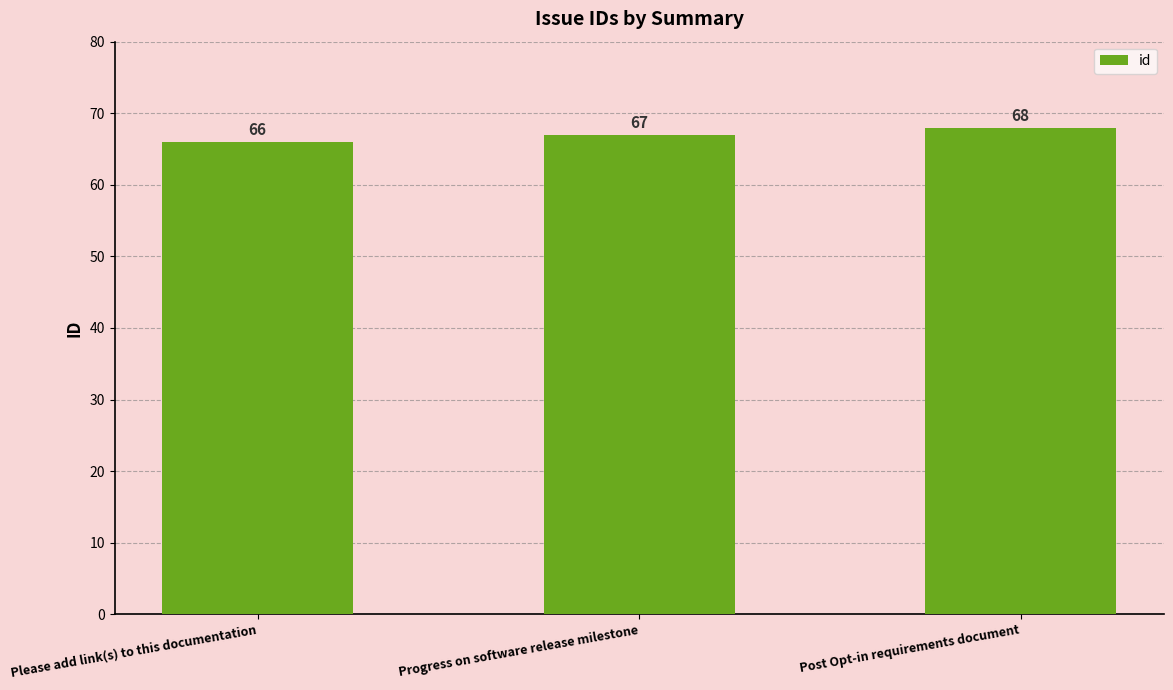

At which category does the chart reach its peak across all series?

Post Opt-in requirements document